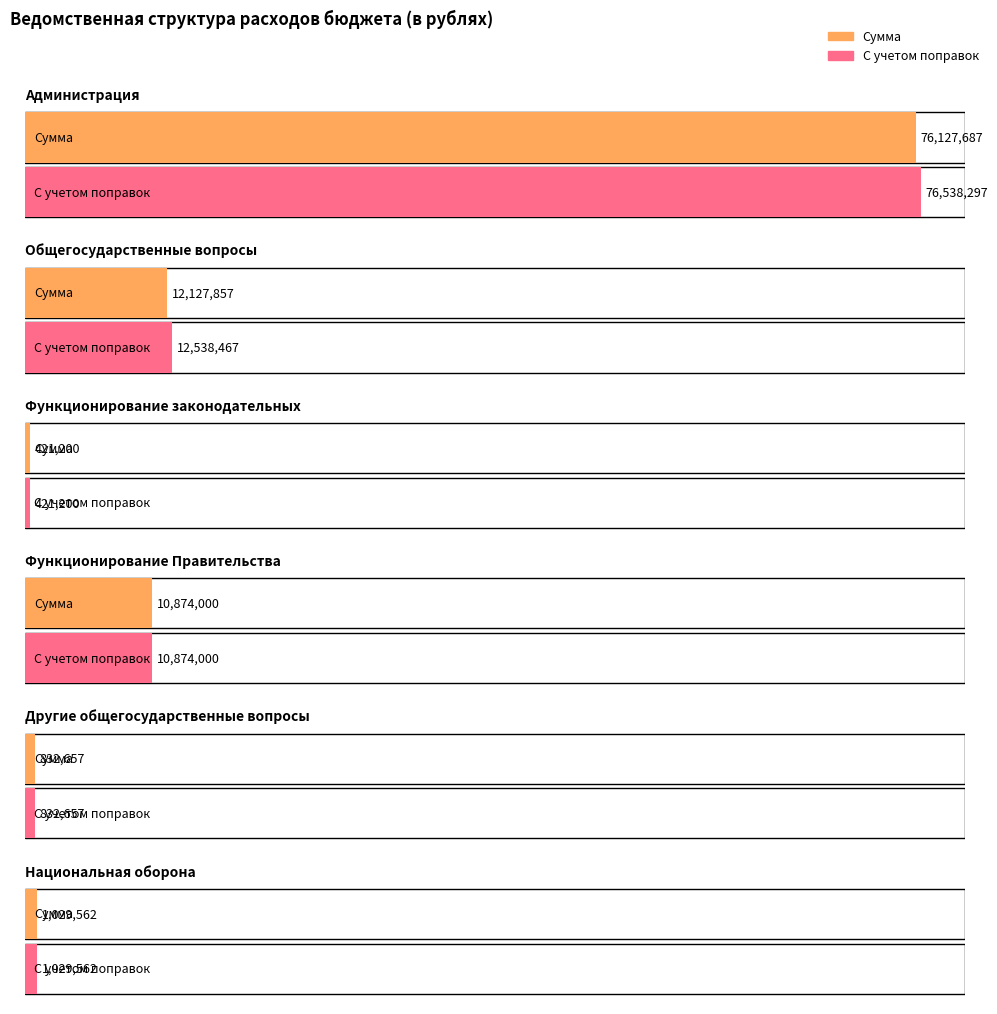

What are all the series names shown in the legend?

Сумма, С учетом поправок